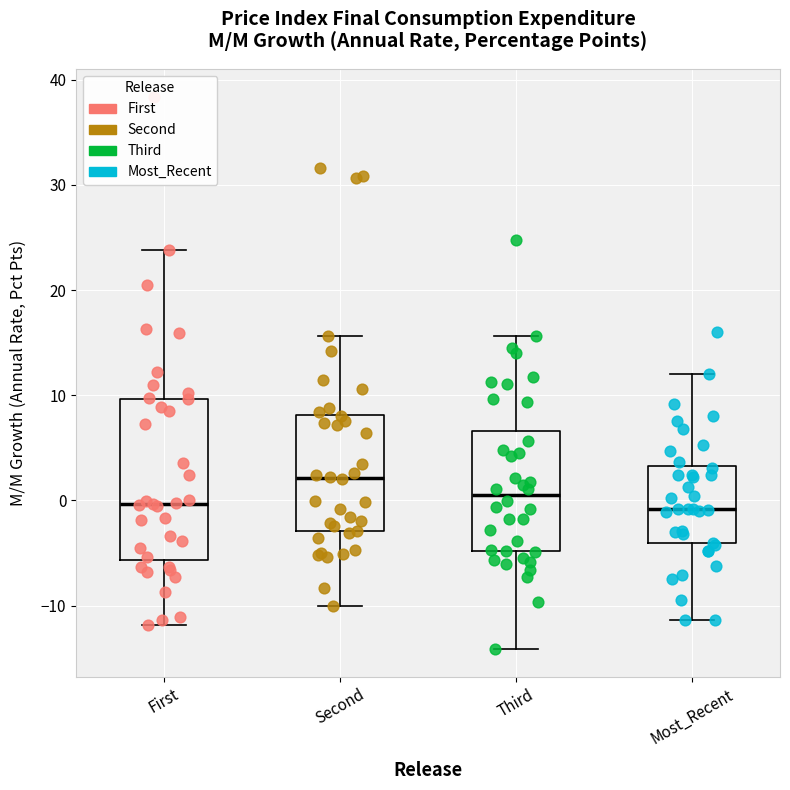

Which box's median line is the highest?

Second